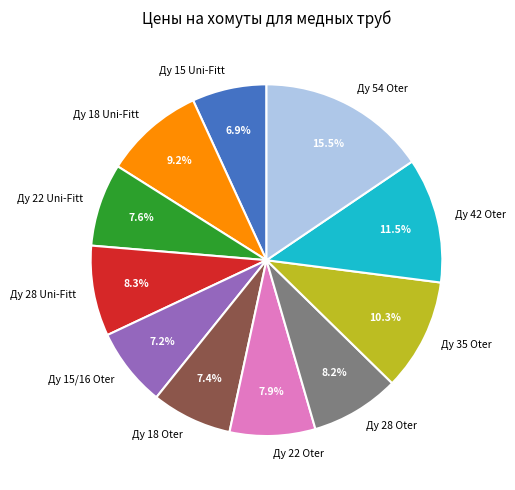

Is there any slice that represents more than half of the pie?

No